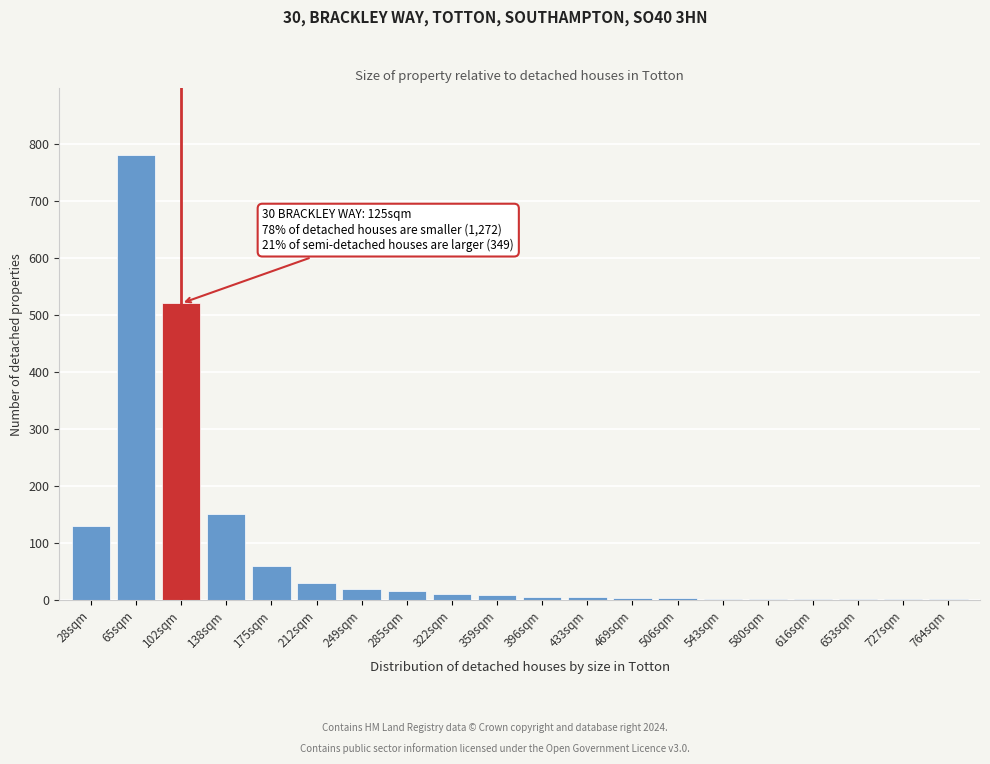

What is the maximum value shown in the chart?

780